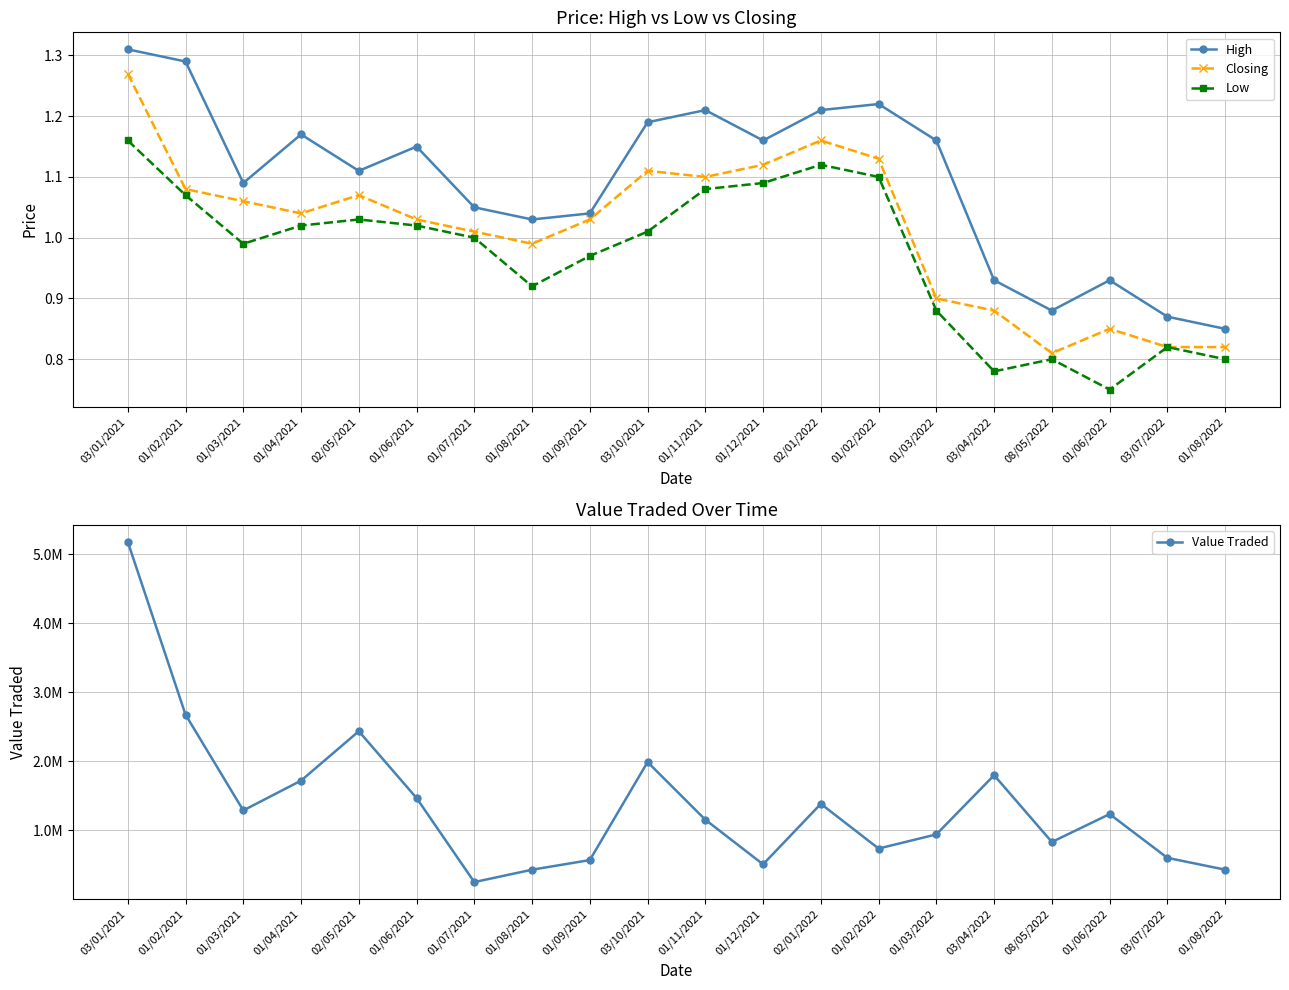

True or false: Closing and Value Traded intersect in this chart.

False